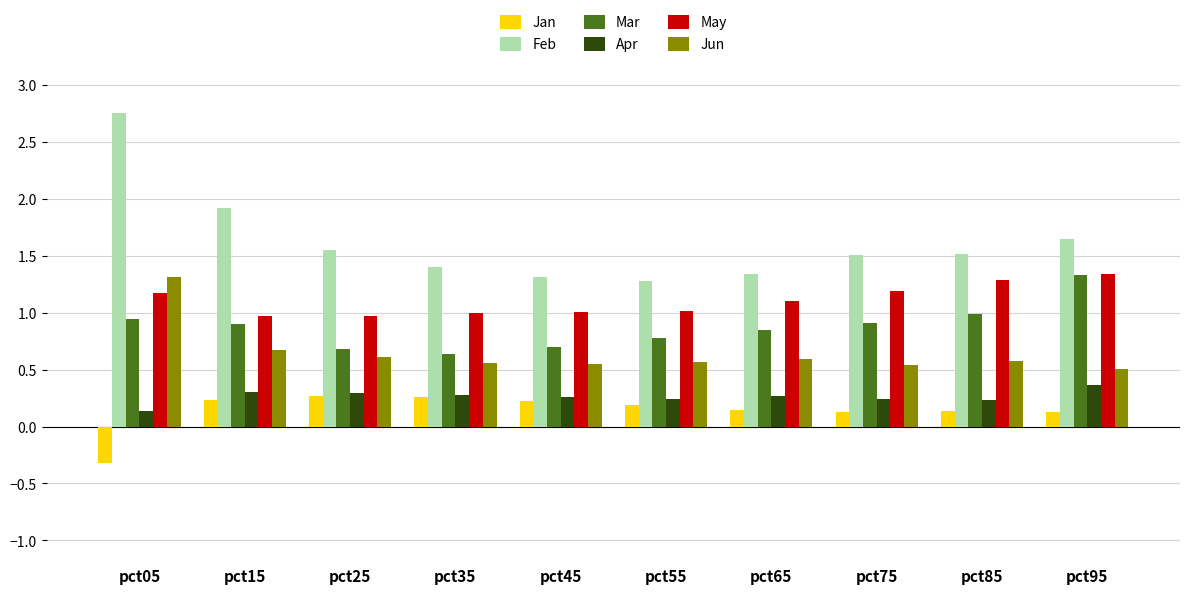

Are the bars grouped side by side (vs. stacked)?

Yes